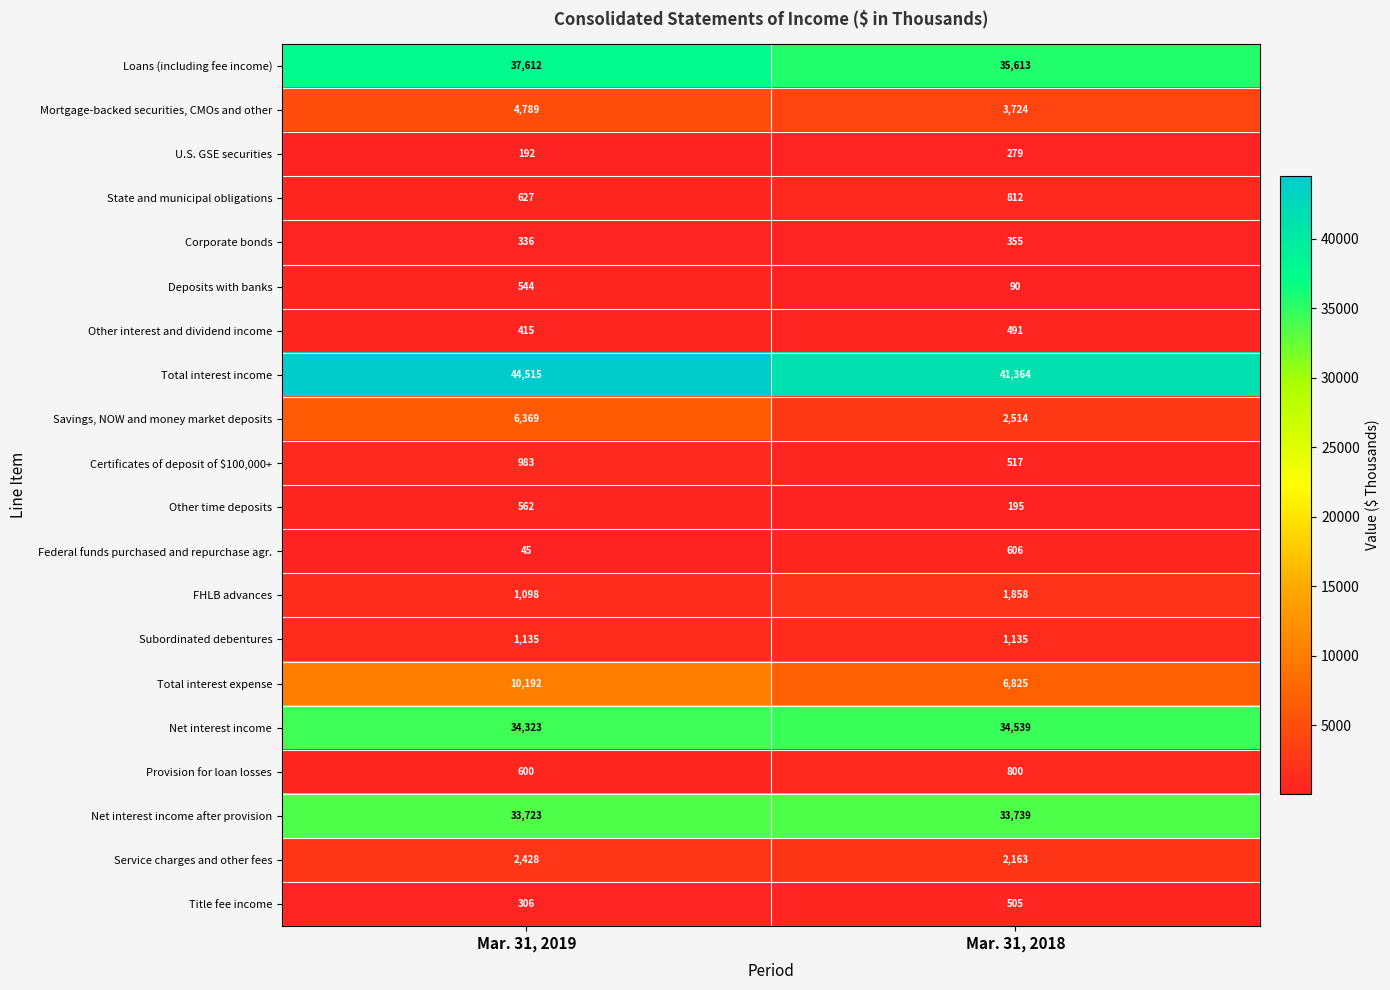

At which label is Title fee income closest to 405?

Mar. 31, 2019